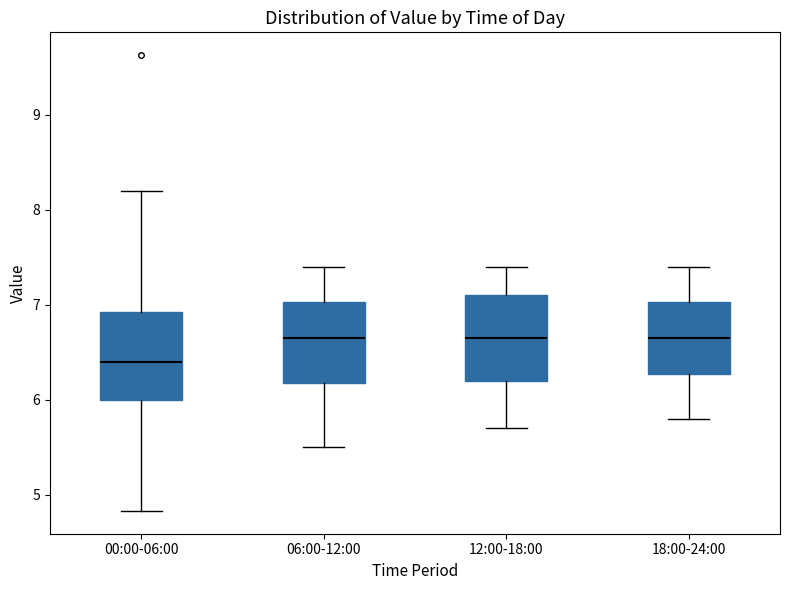

Where is the lower edge of the box for 06:00-12:00 on the y-axis? The values are not printed on the chart, so give them approximately, as read against the axis.

6.2